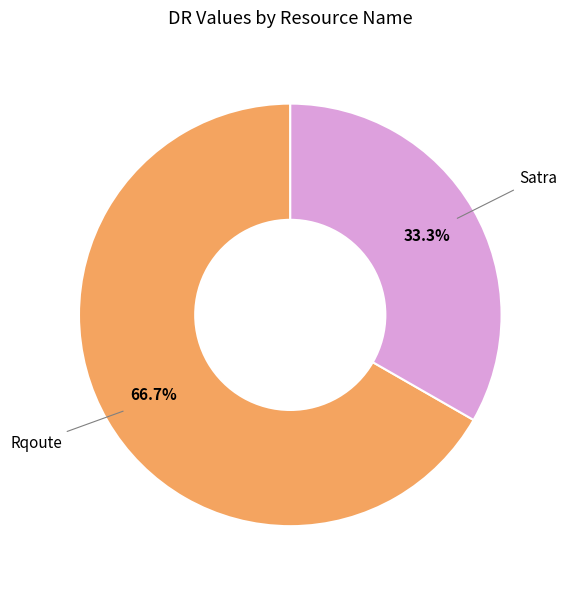

Is there a majority slice in this chart?

Yes